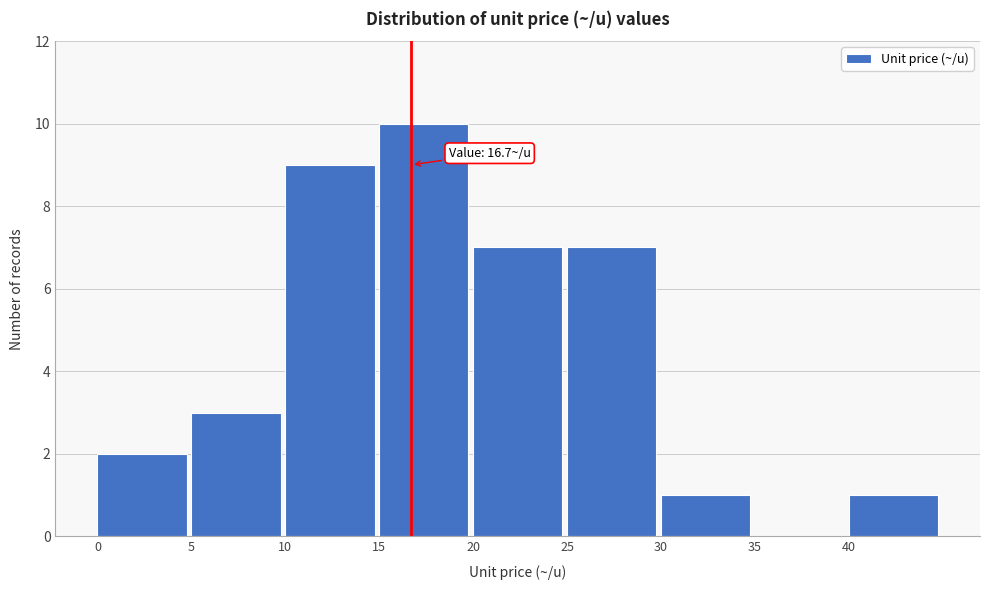

Which range on the x-axis has the tallest bar?

15 to 20